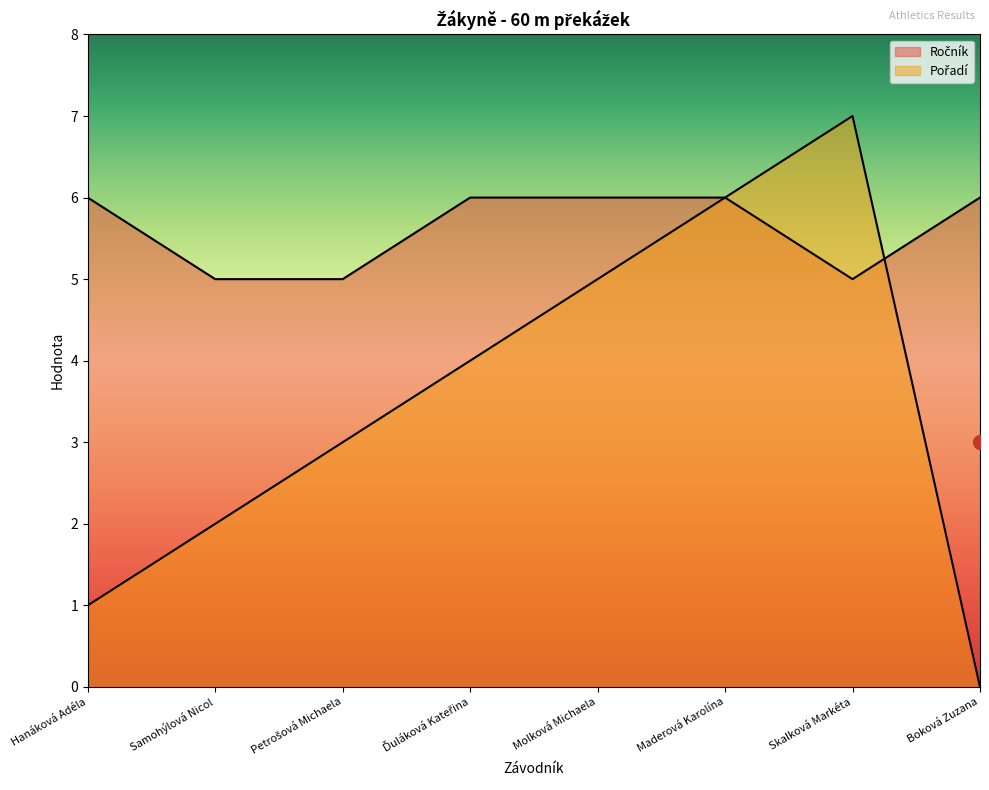

At which label does Pořadí first exceed 4?

Molková Michaela